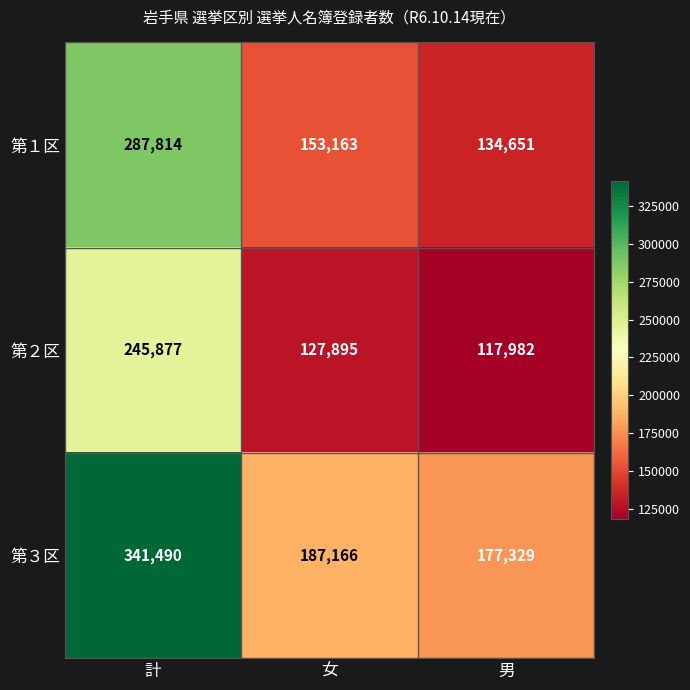

Which series has the largest range (max minus min)?

第３区